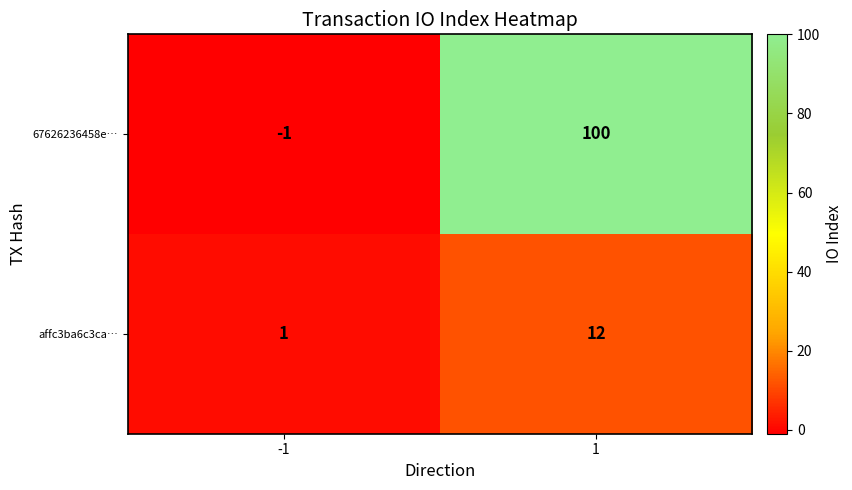

What is the spread (max minus min) of values at 1?

88